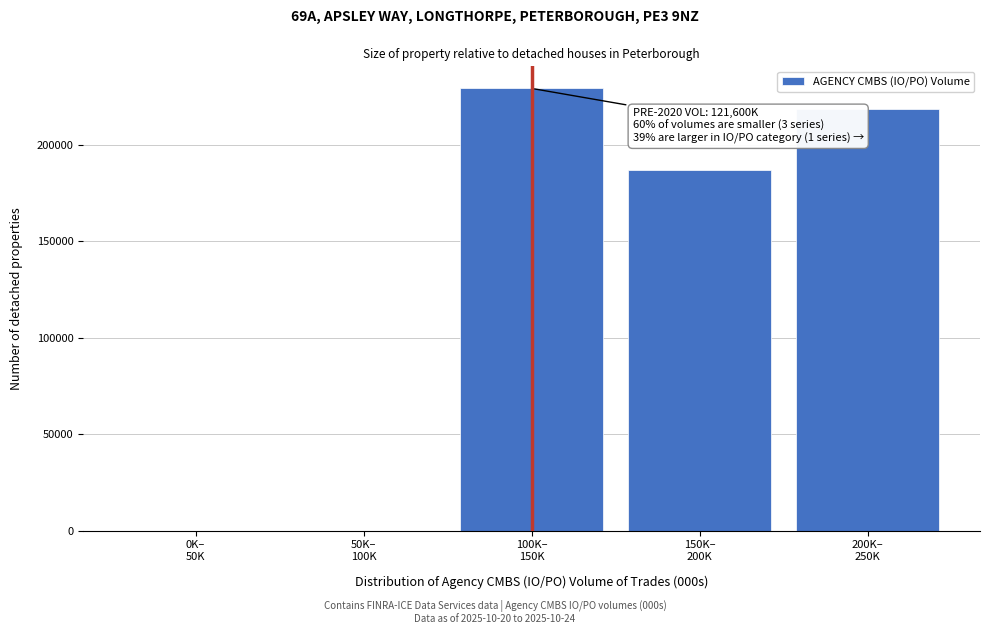

What is the sum of all values?

635491.9